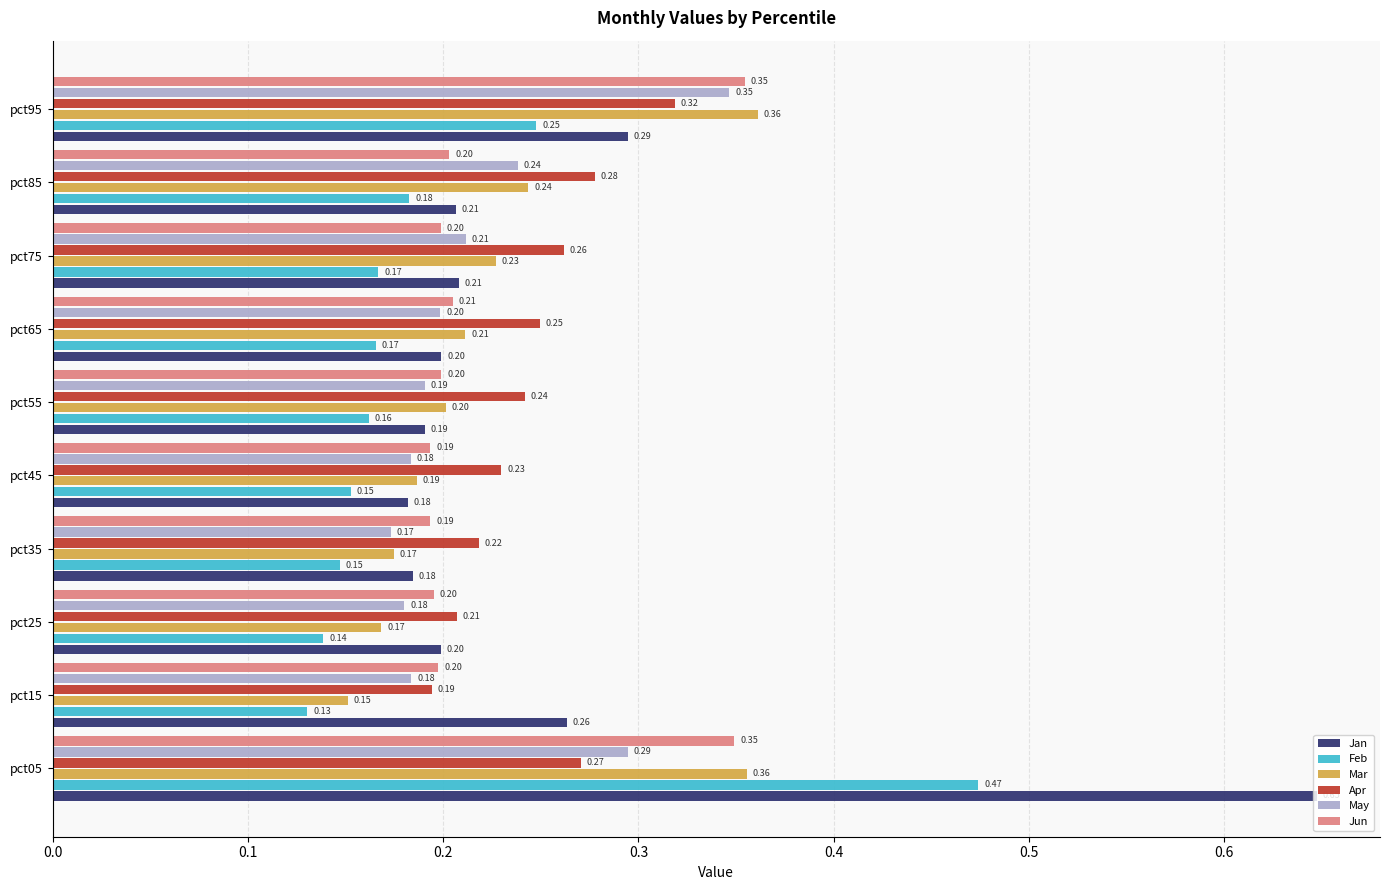

What are all the series names shown in the legend?

Jan, Feb, Mar, Apr, May, Jun